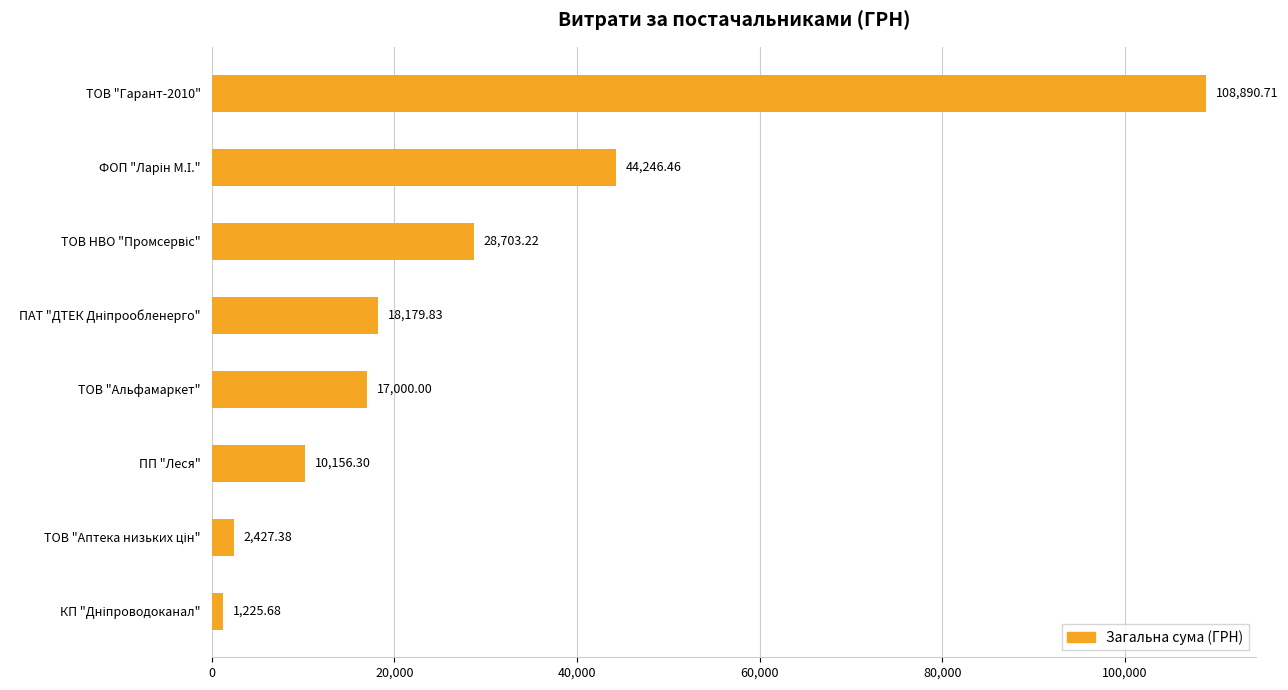

What is the sum of all values?

230829.6